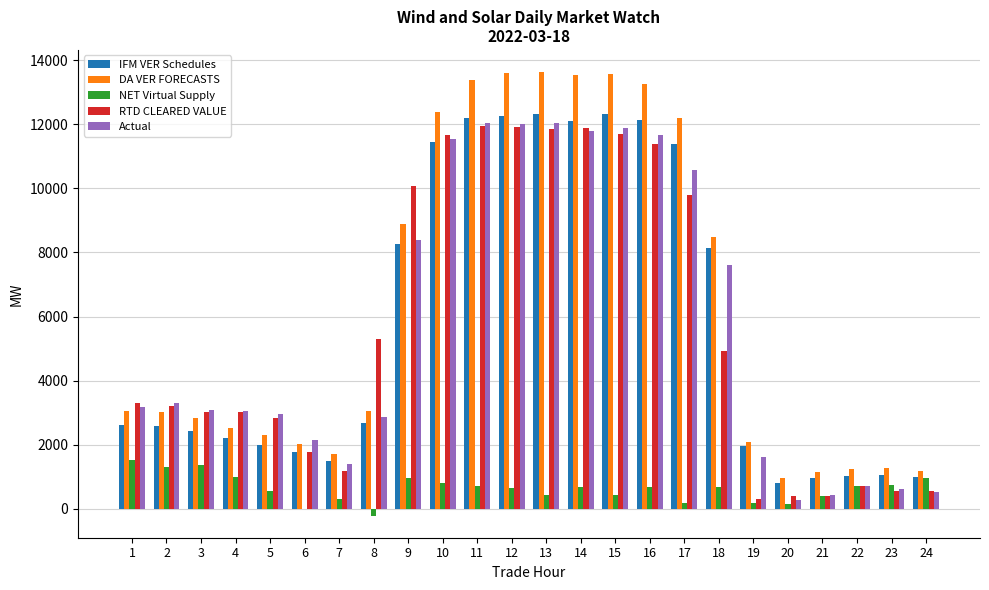

The value of DA VER FORECASTS at 4 is 2537.4. True or false?

True